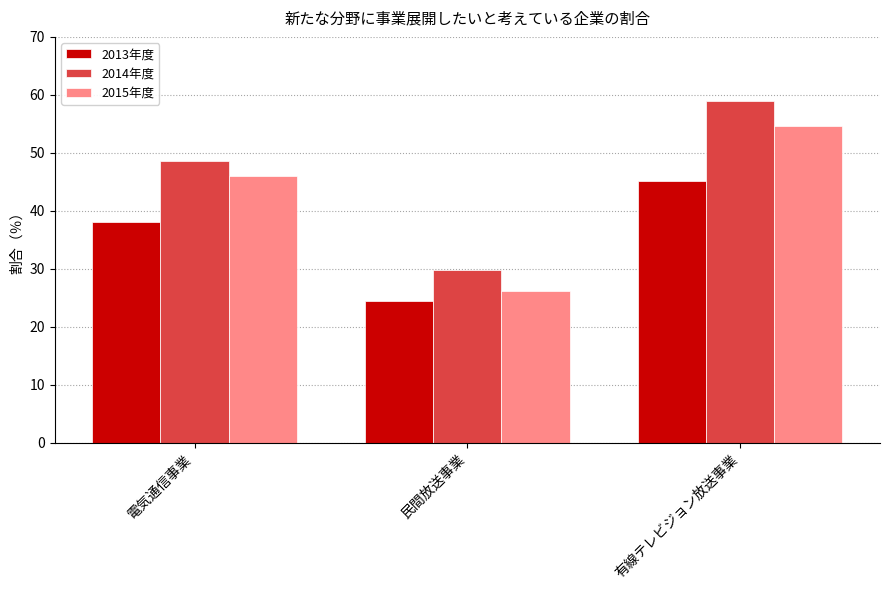

List the series in order of their overall mean, lowest first.

2013年度, 2015年度, 2014年度